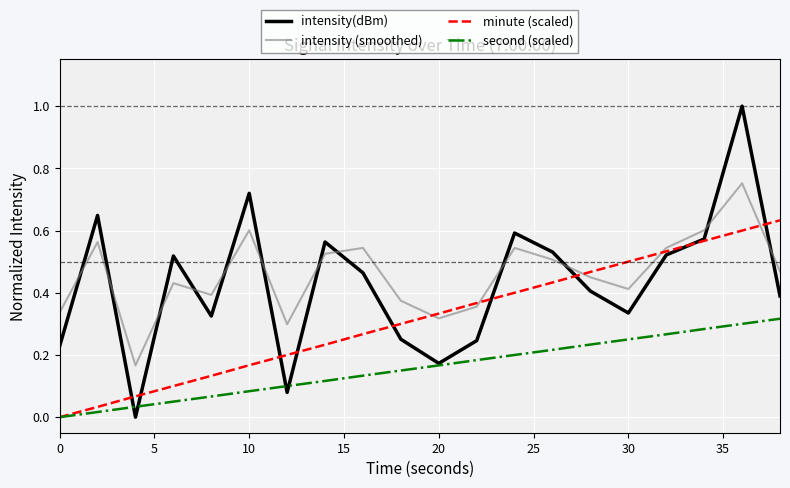

True or false: second (scaled) and intensity (smoothed) intersect in this chart.

False